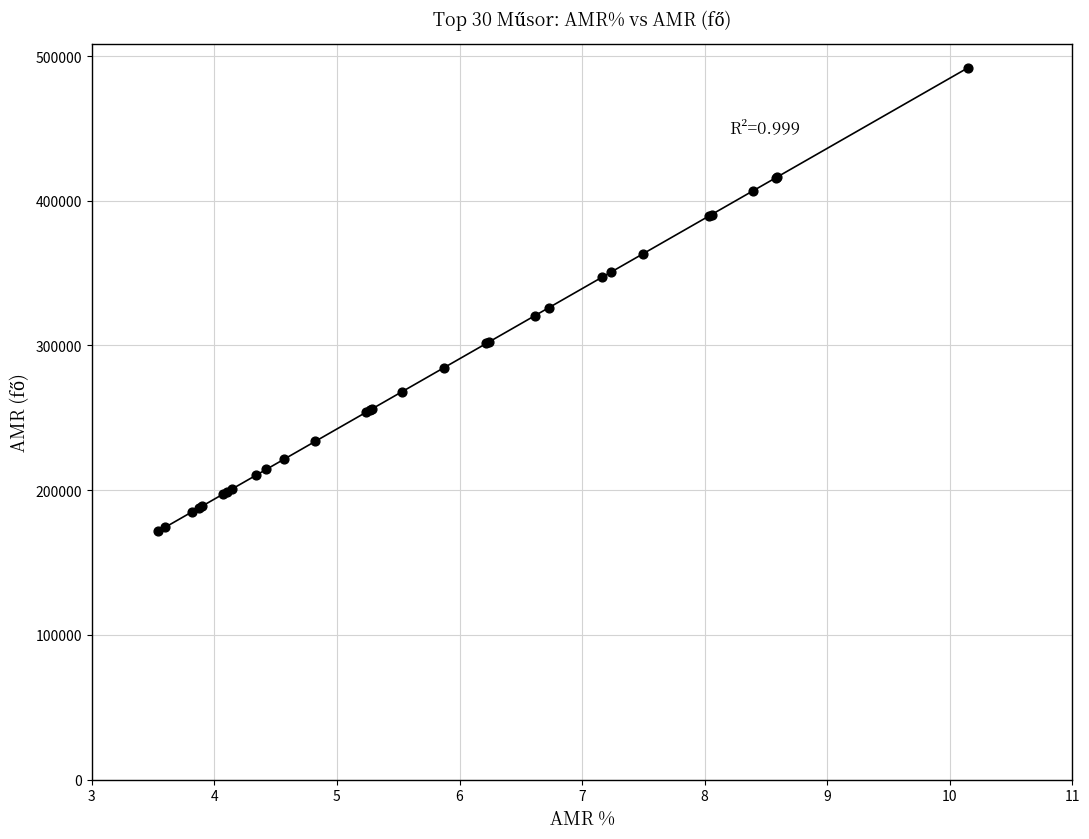

What Y value in the scatter plot is closest to 331915?

326114